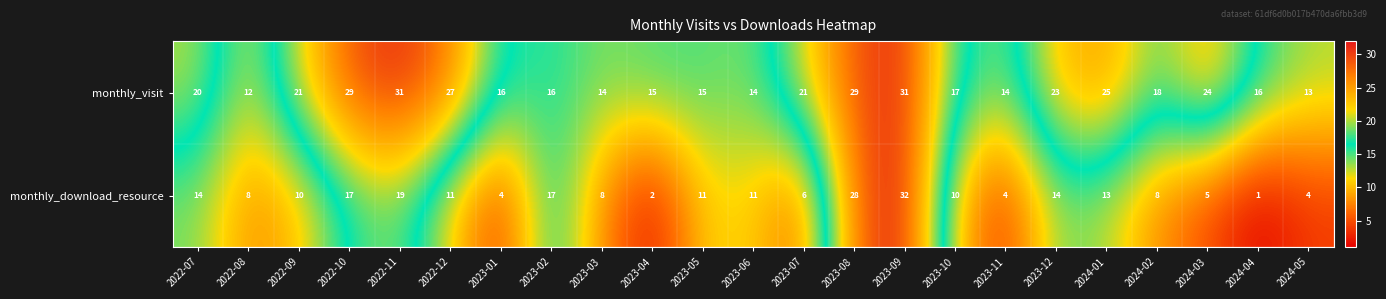

Read the monthly_visit value at 2022-12, to the nearest 5.

25